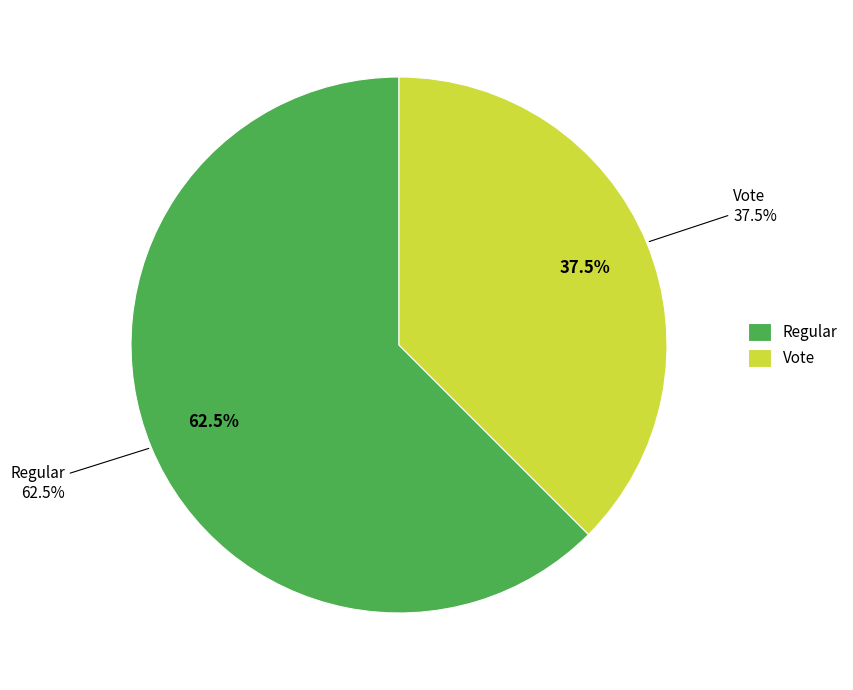

What portion of the pie excludes Regular?

37.5%